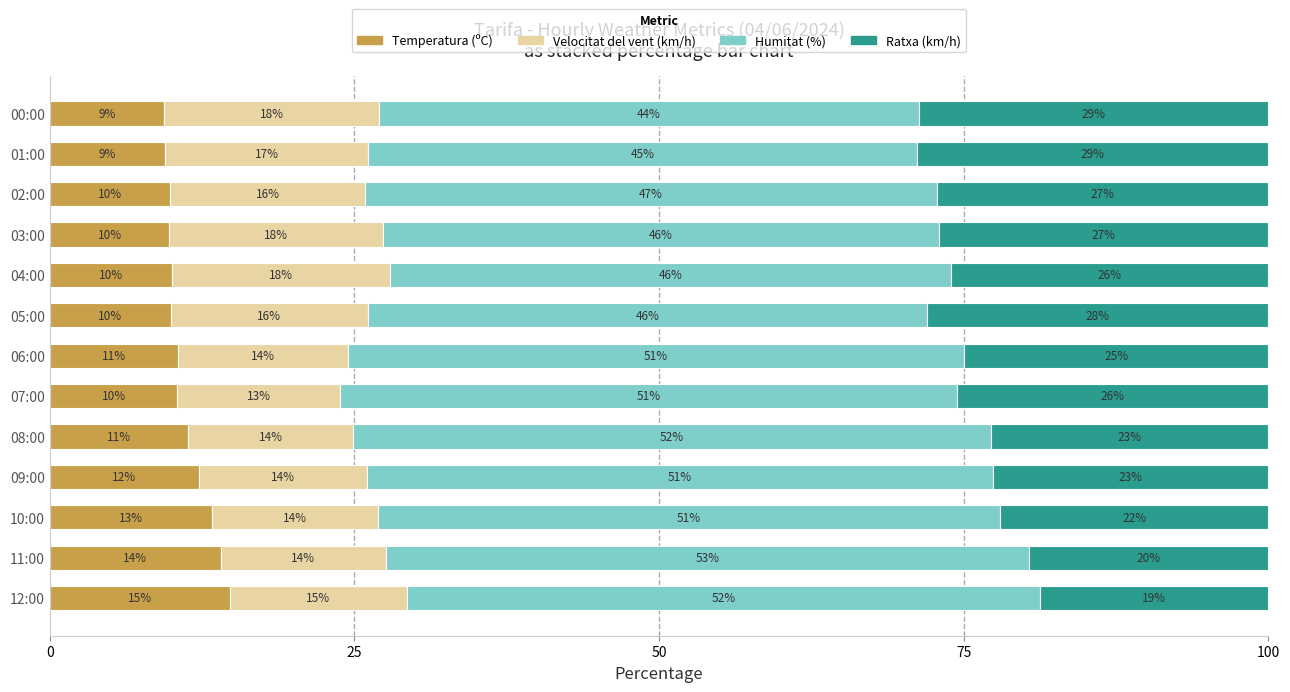

True or false: Temperatura (ºC) has a value of 13.3 at 10:00.

True